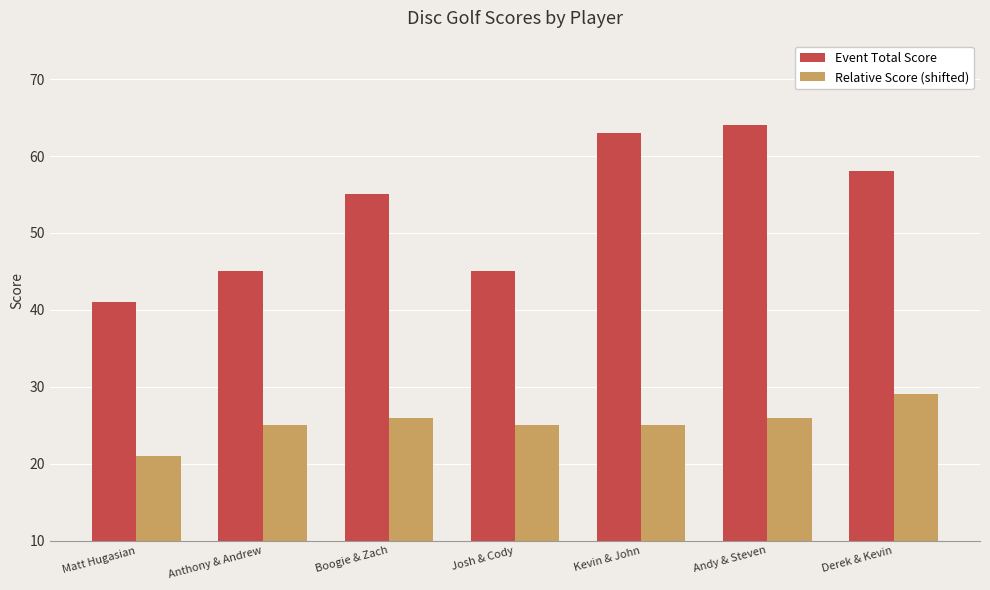

Which series has the largest range (max minus min)?

Event Total Score